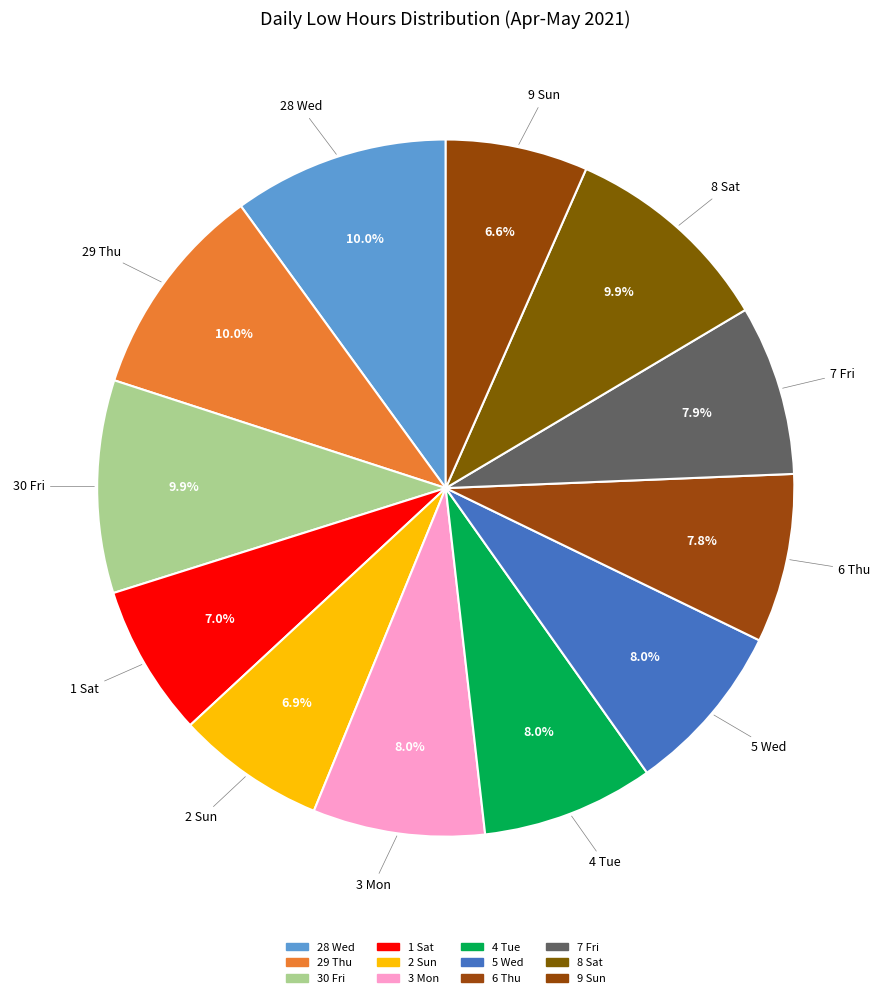

Does any single category account for the majority?

No